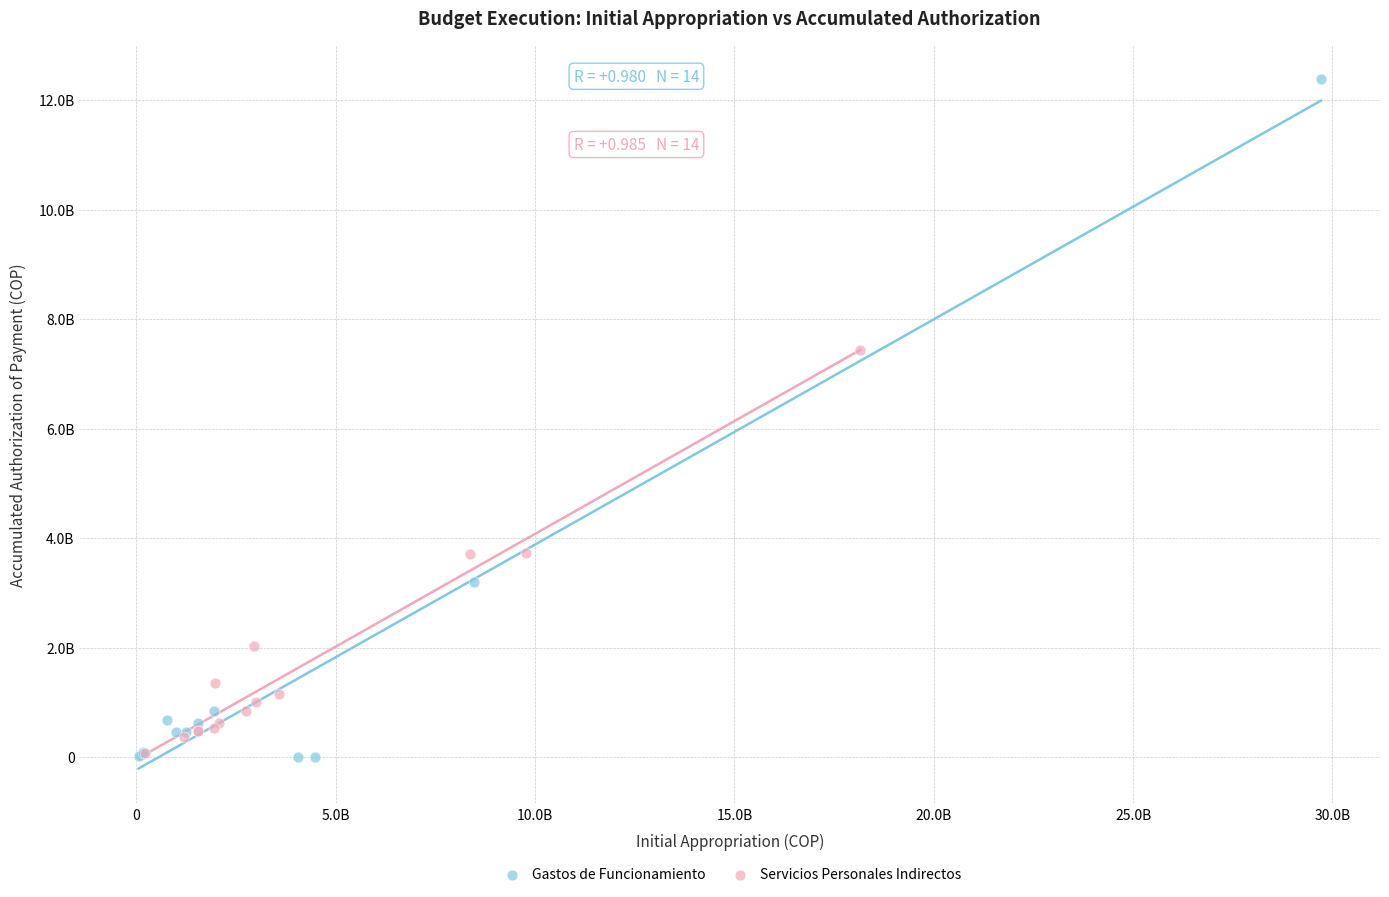

What are all the series names shown in the legend?

Gastos de Funcionamiento, Servicios Personales Indirectos